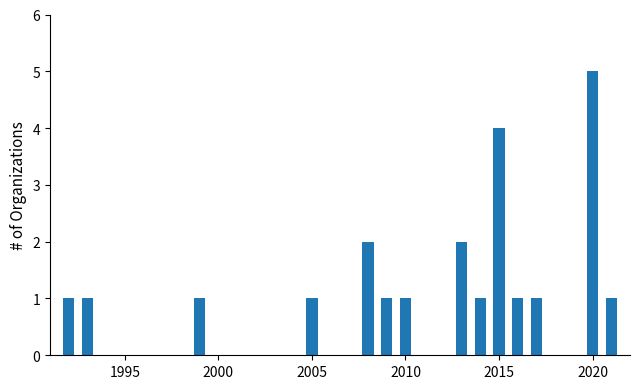

What is the sum of all values?

23